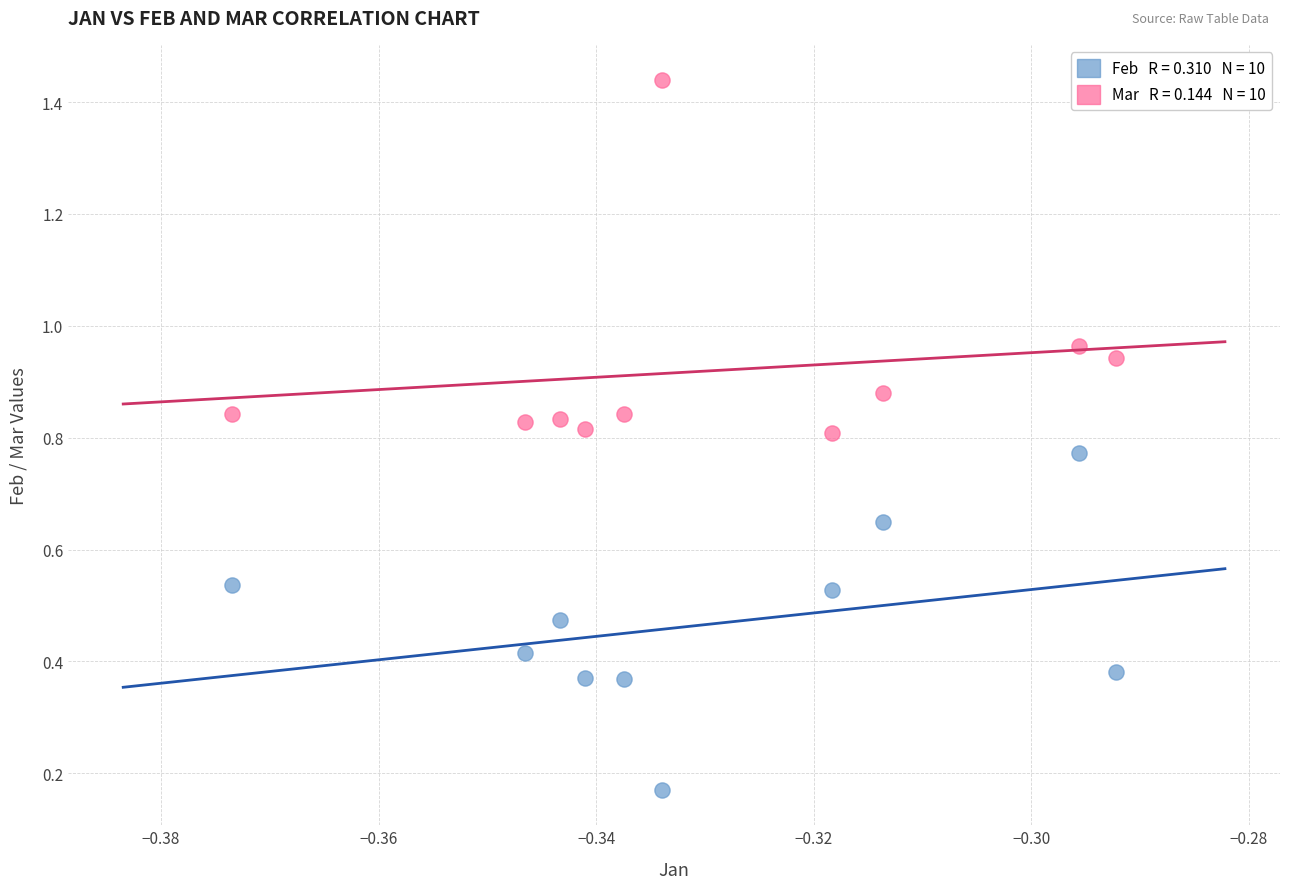

Count the number of points in this scatter plot.

20